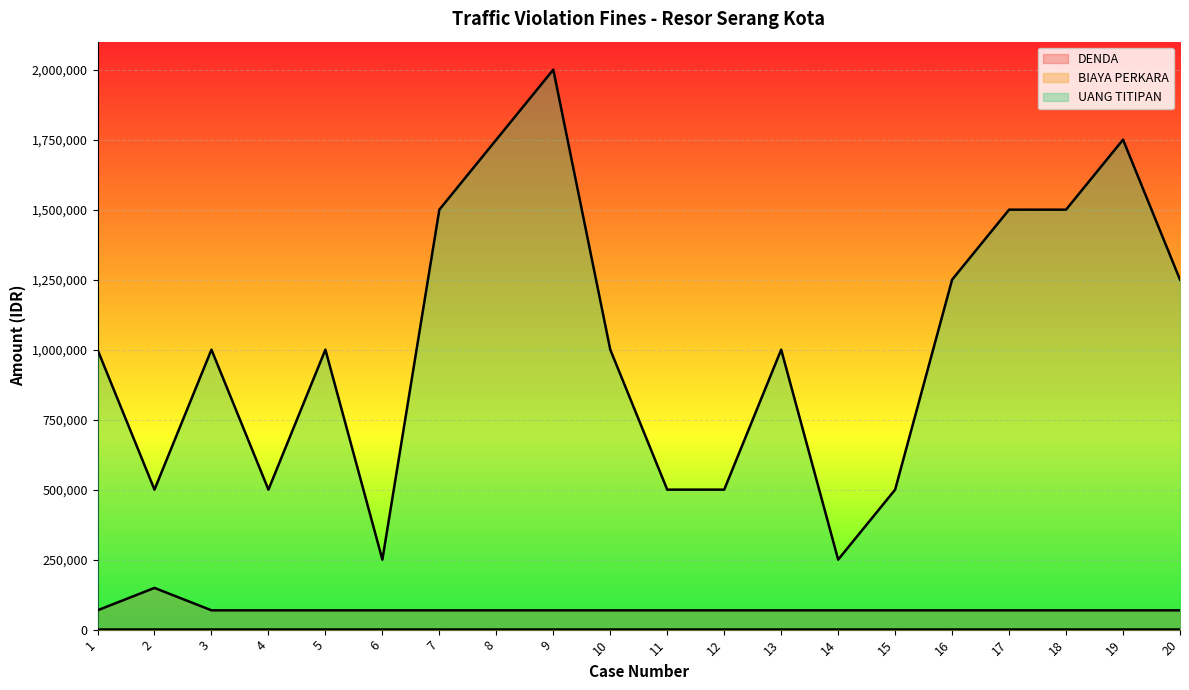

What is the average value of the UANG TITIPAN series?

1025000